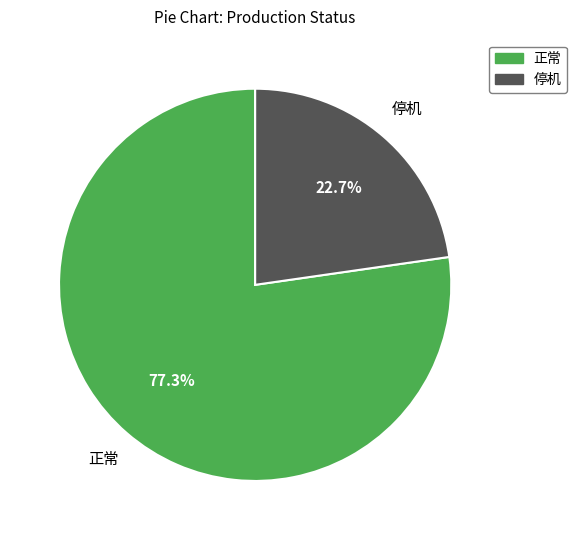

Is there any slice that represents more than half of the pie?

Yes